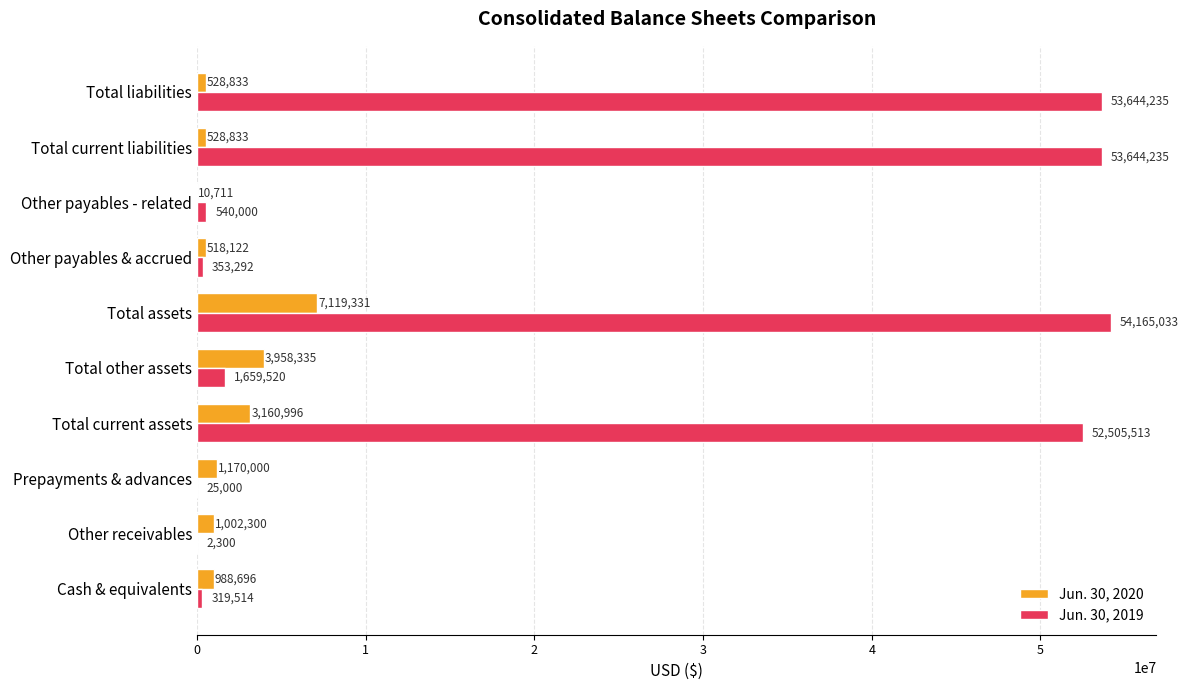

What value does the Jun. 30, 2019 series have at Other payables - related?

540000